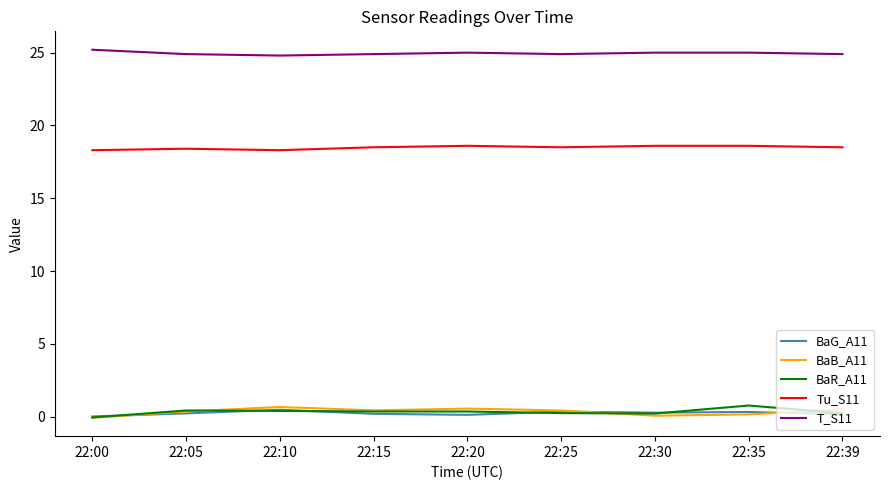

What is the average value of the BaR_A11 series?

0.3